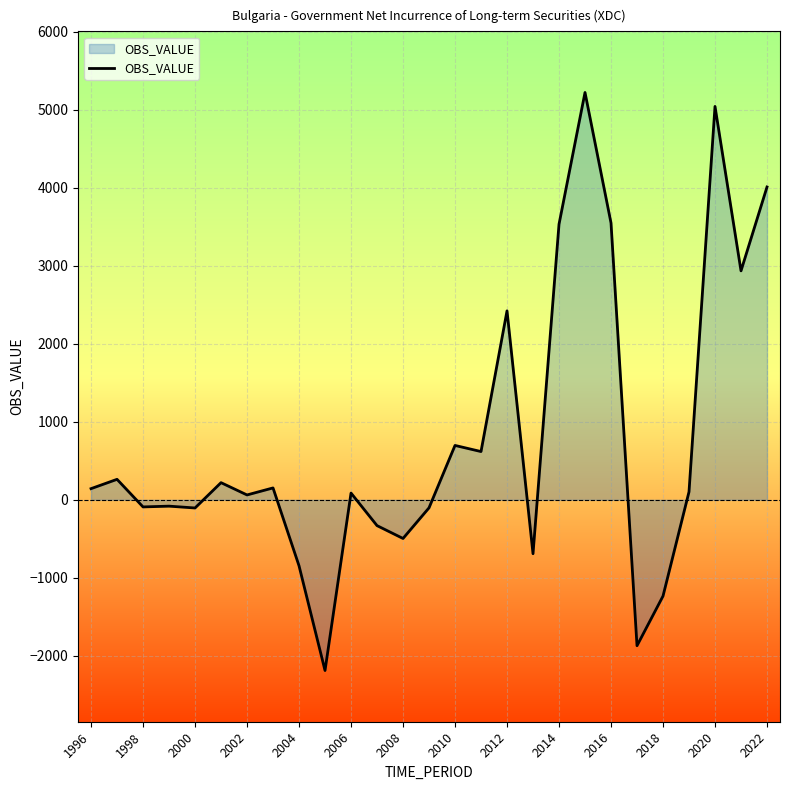

How many lines are shown in the chart?

1